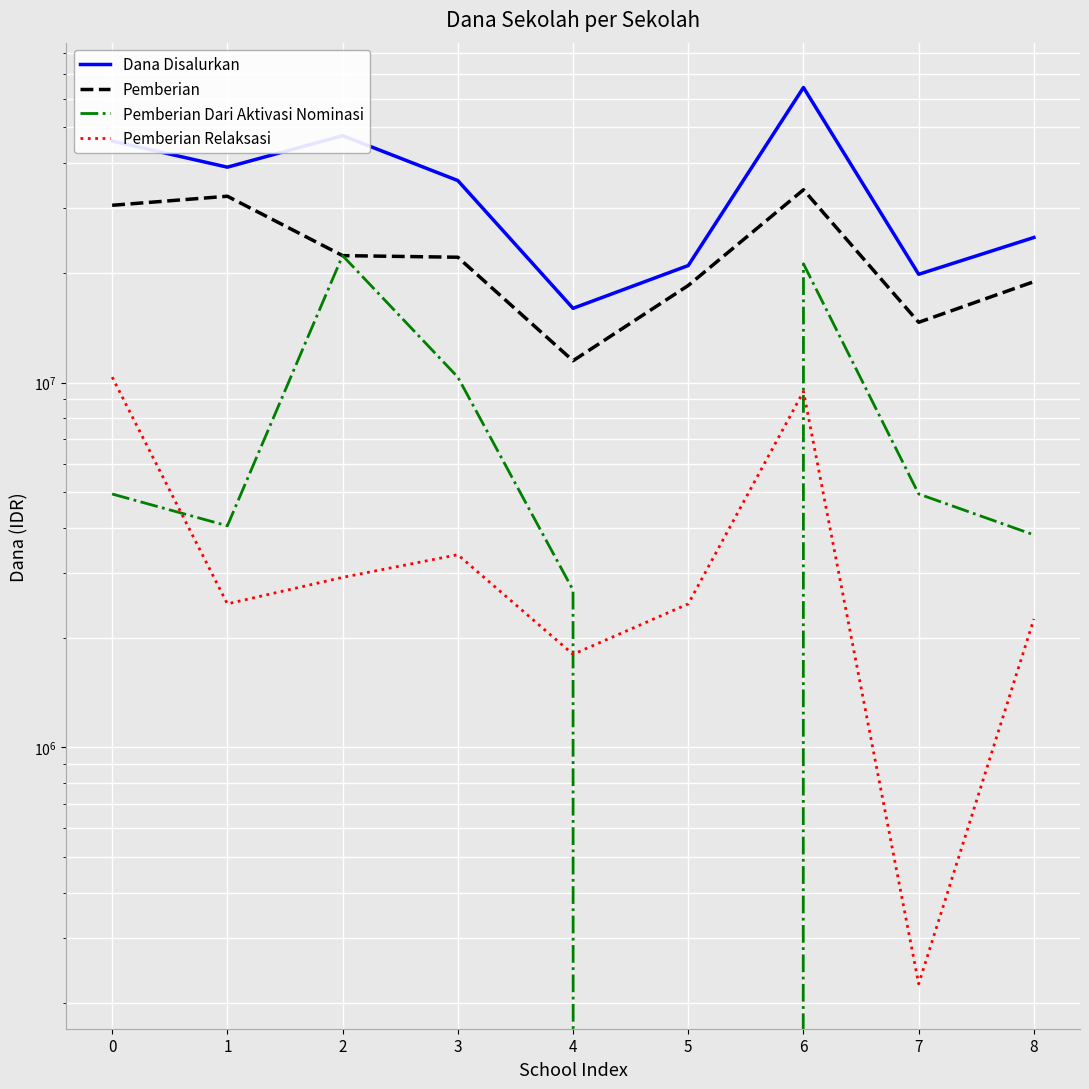

What is the sum of all Pemberian Relaksasi values?

35325000